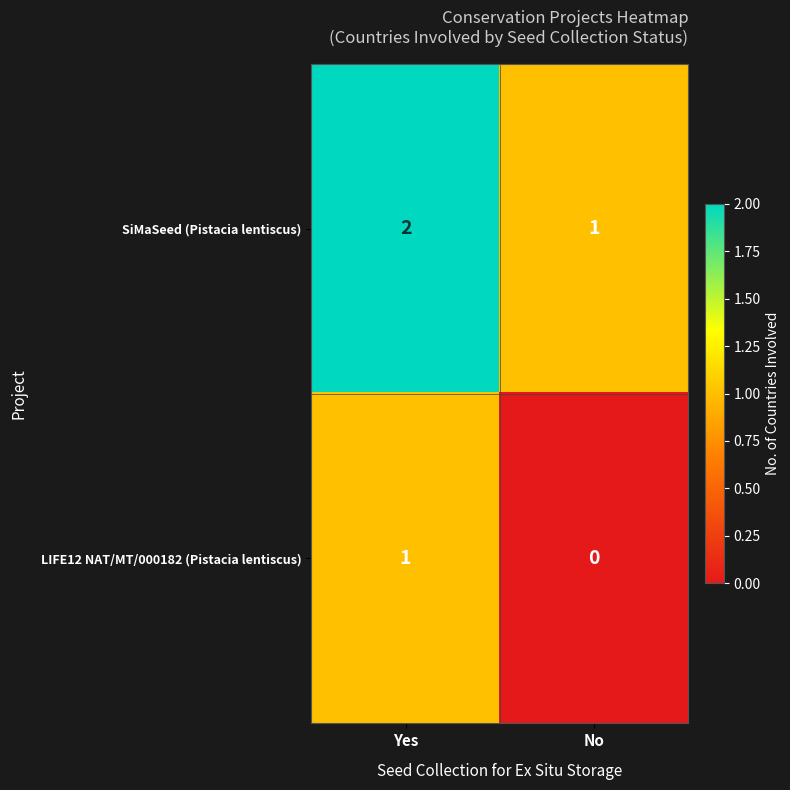

Rank the series by their maximum value, from highest to lowest.

SiMaSeed (Pistacia lentiscus), LIFE12 NAT/MT/000182 (Pistacia lentiscus)